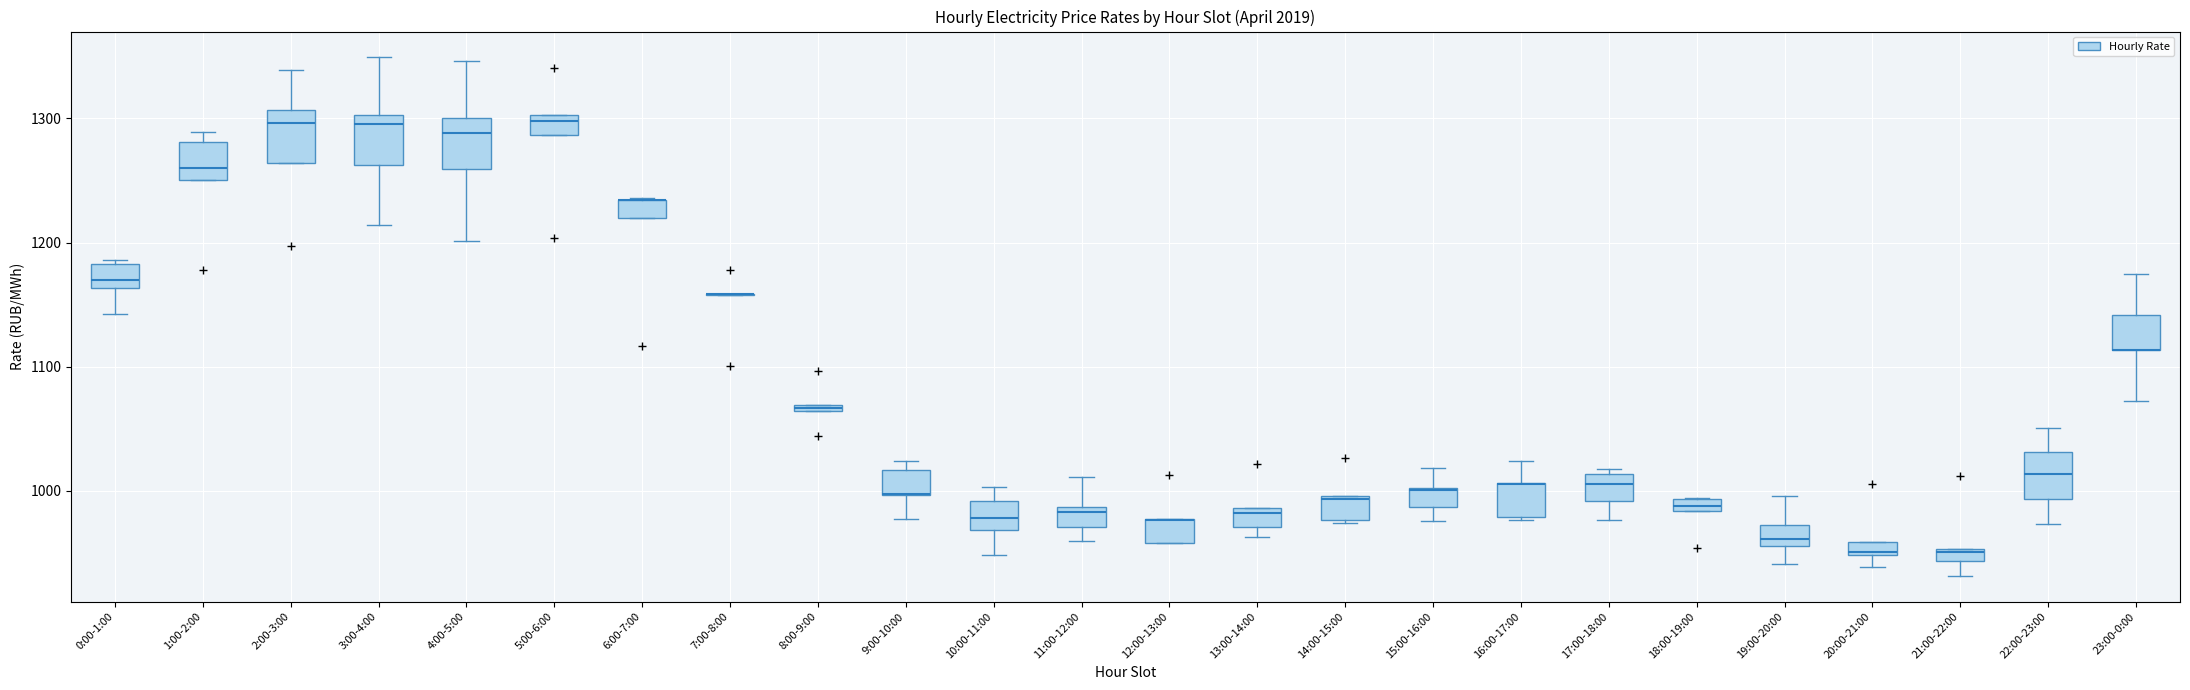

Where is the upper edge of the box for 12:00-13:00 on the y-axis? The values are not printed on the chart, so give them approximately, as read against the axis.

980